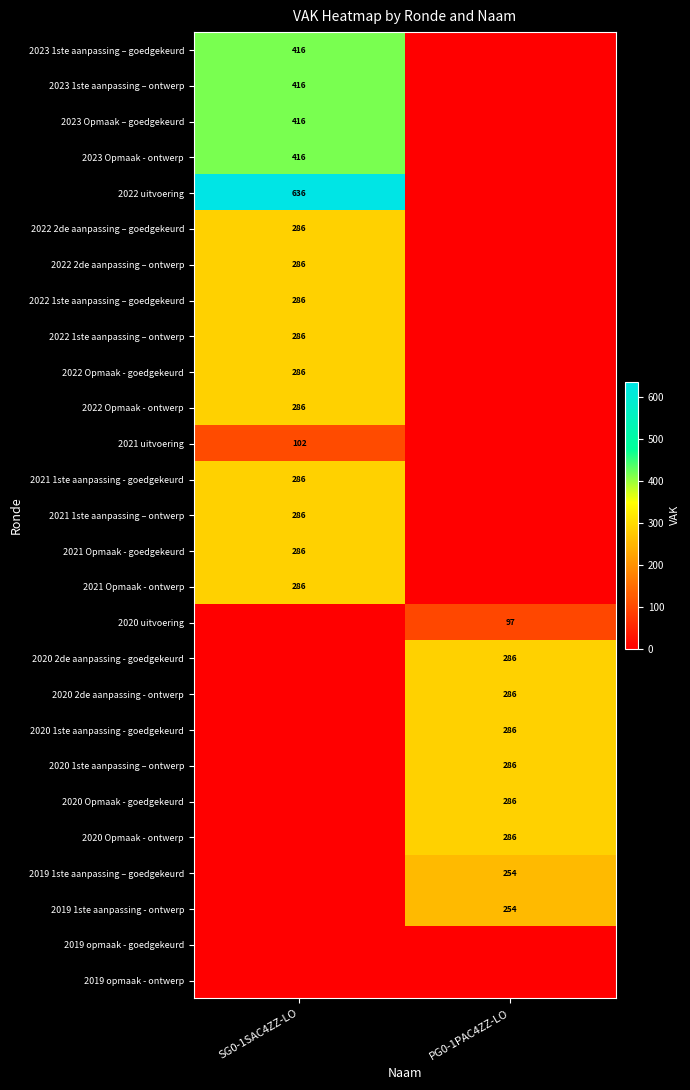

True or false: 2020 Opmaak - ontwerp has a value of 286 at PG0-1PAC4ZZ-LO.

True